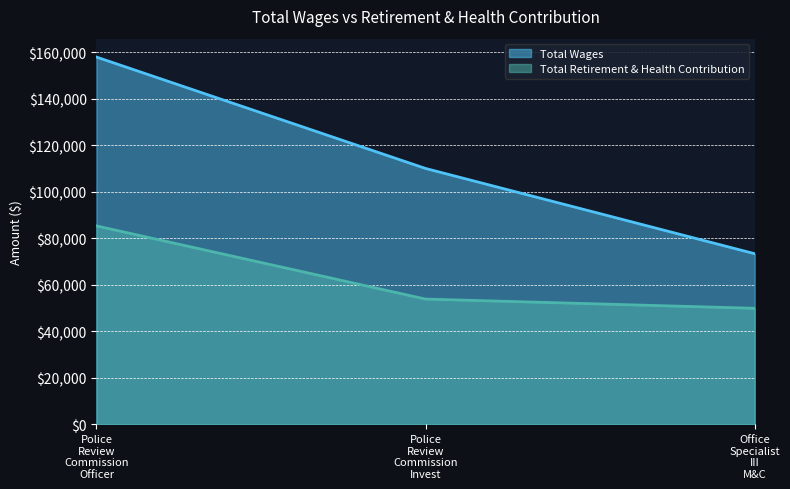

Read the Total Wages value at Police Review Commission Officer, to the nearest 100.

157900